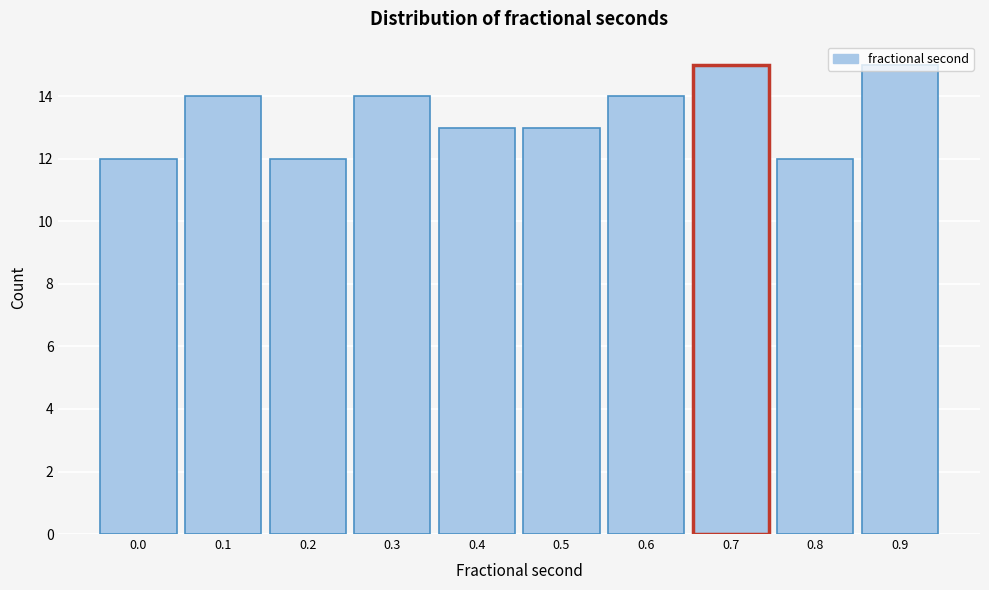

Is it true that the value at 0.6 is 14?

True